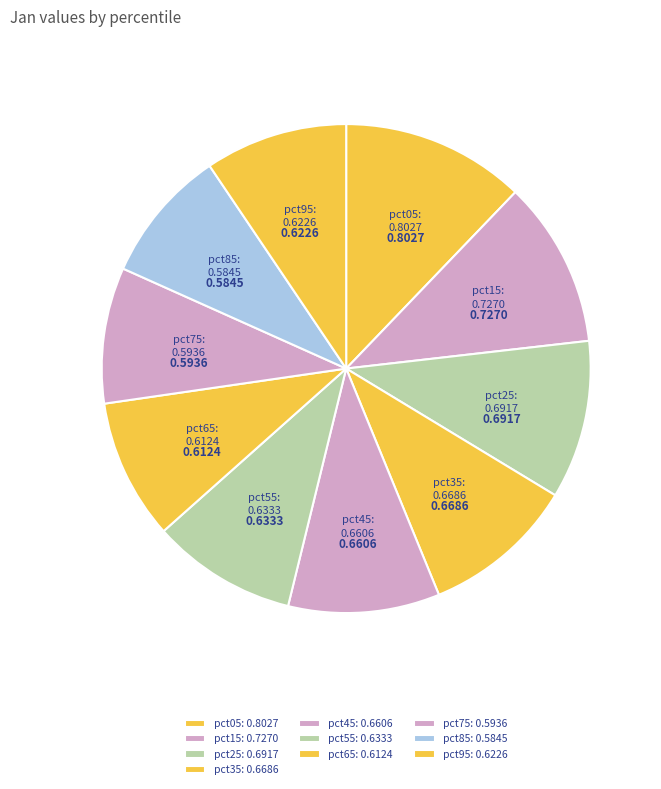

Is it true that pct65 is 9% of the pie?

True